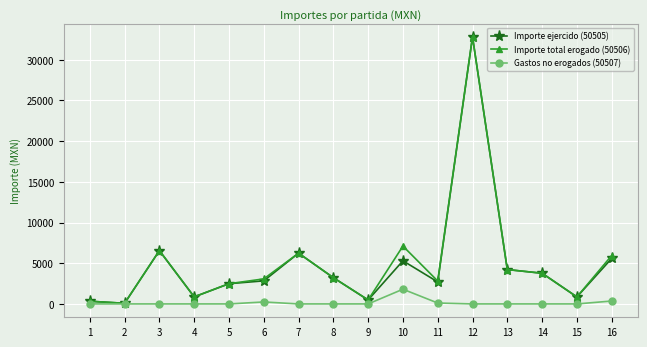

True or false: Gastos no erogados (50507) has more than 0 points higher than both neighbors.

True